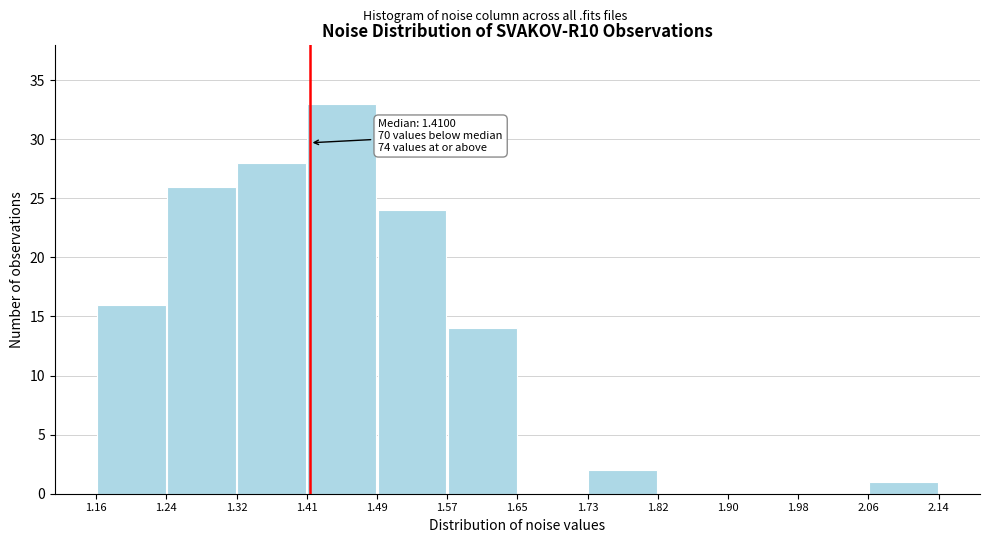

Which range on the x-axis has the tallest bar?

1.41 to 1.49